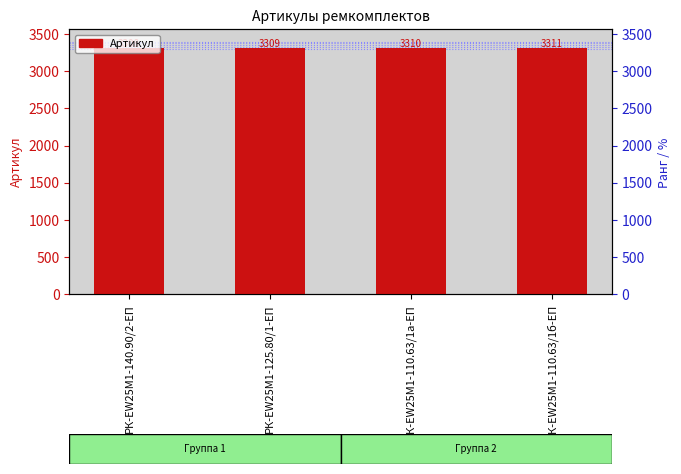

How many bars are there in total?

4